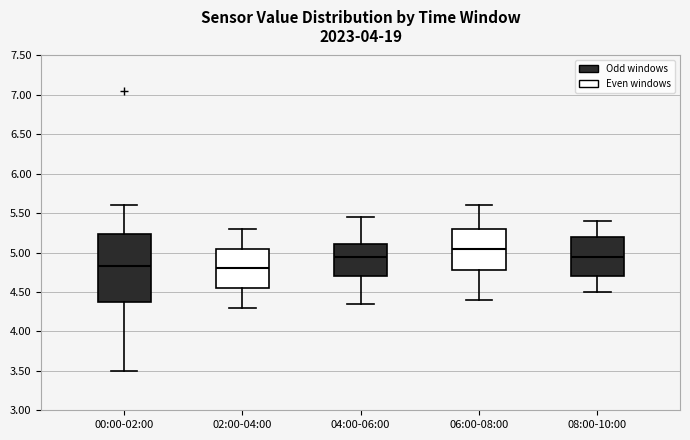

Reading left to right, transcribe this box plot: for each box, give where its median line is, the range the box spans, and where its two whiskers end, as read against the y-axis. The values are not printed on the chart, so give them approximately, as read against the axis.

00:00-02:00: median 4.85, box 4.35 to 5.25, whiskers 3.50 to 5.60
02:00-04:00: median 4.80, box 4.55 to 5.05, whiskers 4.30 to 5.30
04:00-06:00: median 4.95, box 4.70 to 5.10, whiskers 4.35 to 5.45
06:00-08:00: median 5.05, box 4.80 to 5.30, whiskers 4.40 to 5.60
08:00-10:00: median 4.95, box 4.70 to 5.20, whiskers 4.50 to 5.40